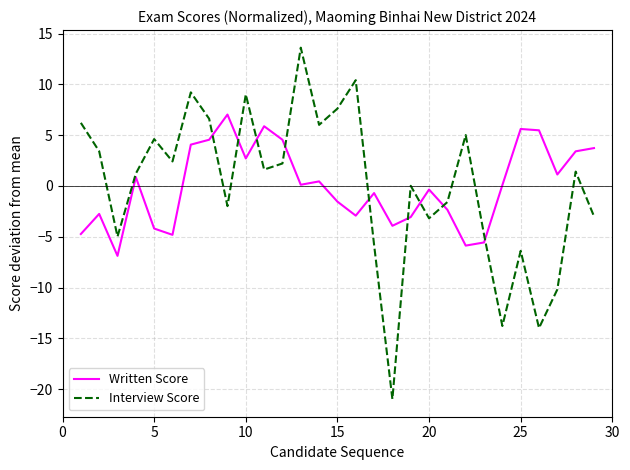

List the series in order of their peak value, lowest first.

Written Score, Interview Score